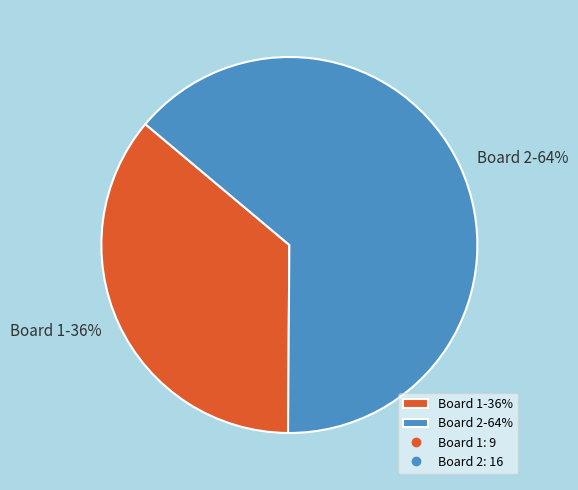

Which category has the smallest portion of the pie?

Board 1